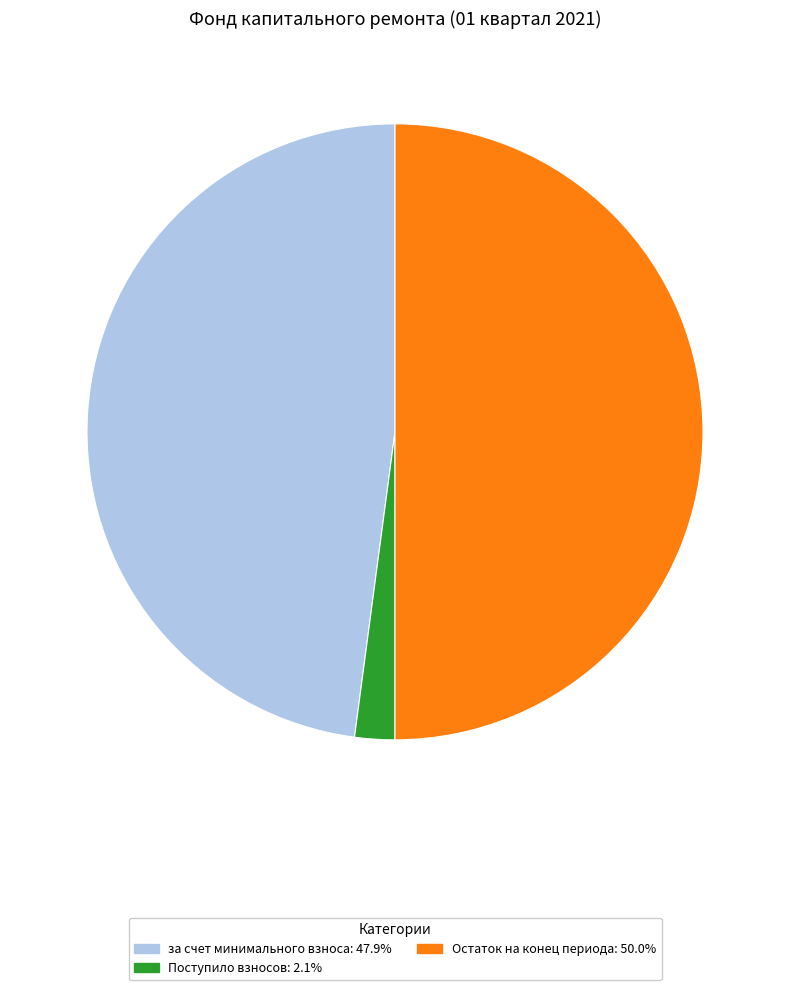

Does Поступило взносов: 2.1% represent more than half of the total?

No